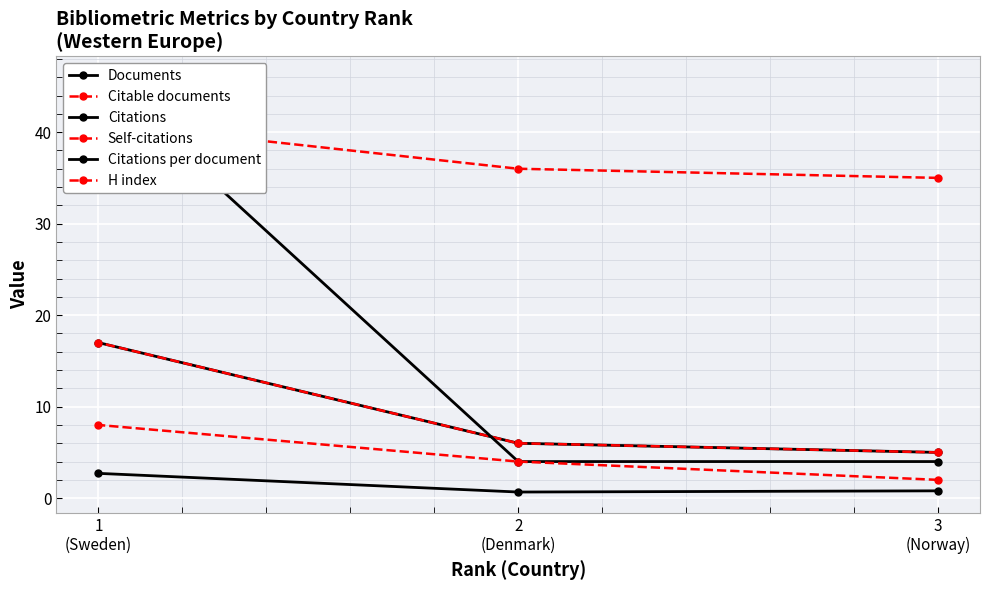

Is it true that Citations per document equals 1.2 at 2
(Denmark)?

False